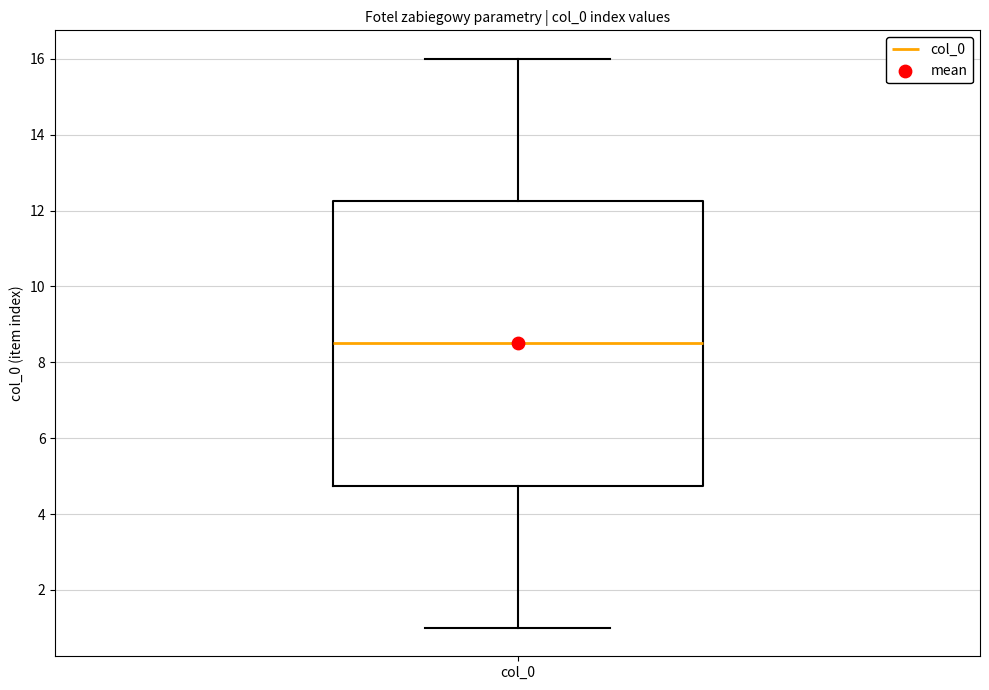

Where does the upper whisker of the box for col_0 end on the y-axis? The values are not printed on the chart, so give them approximately, as read against the axis.

16.0